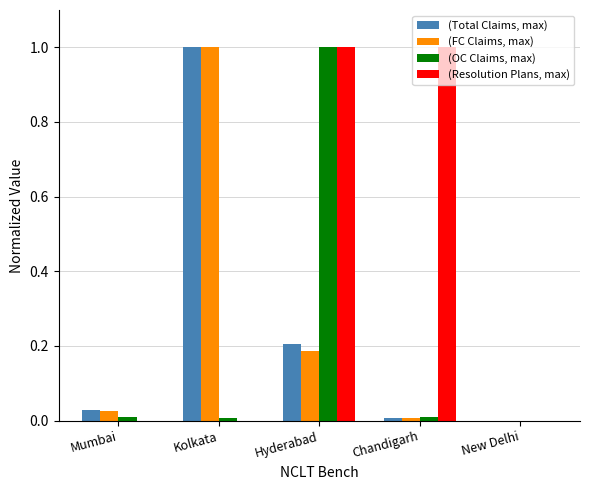

Is it true that (Total Claims, max) equals 0.0 at Mumbai?

True